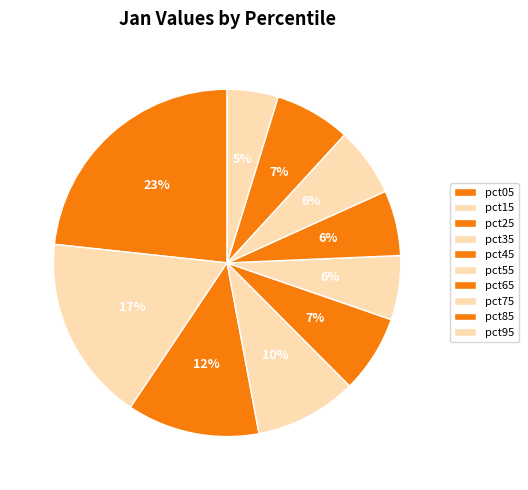

True or false: pct95 accounts for 1% of the total.

False